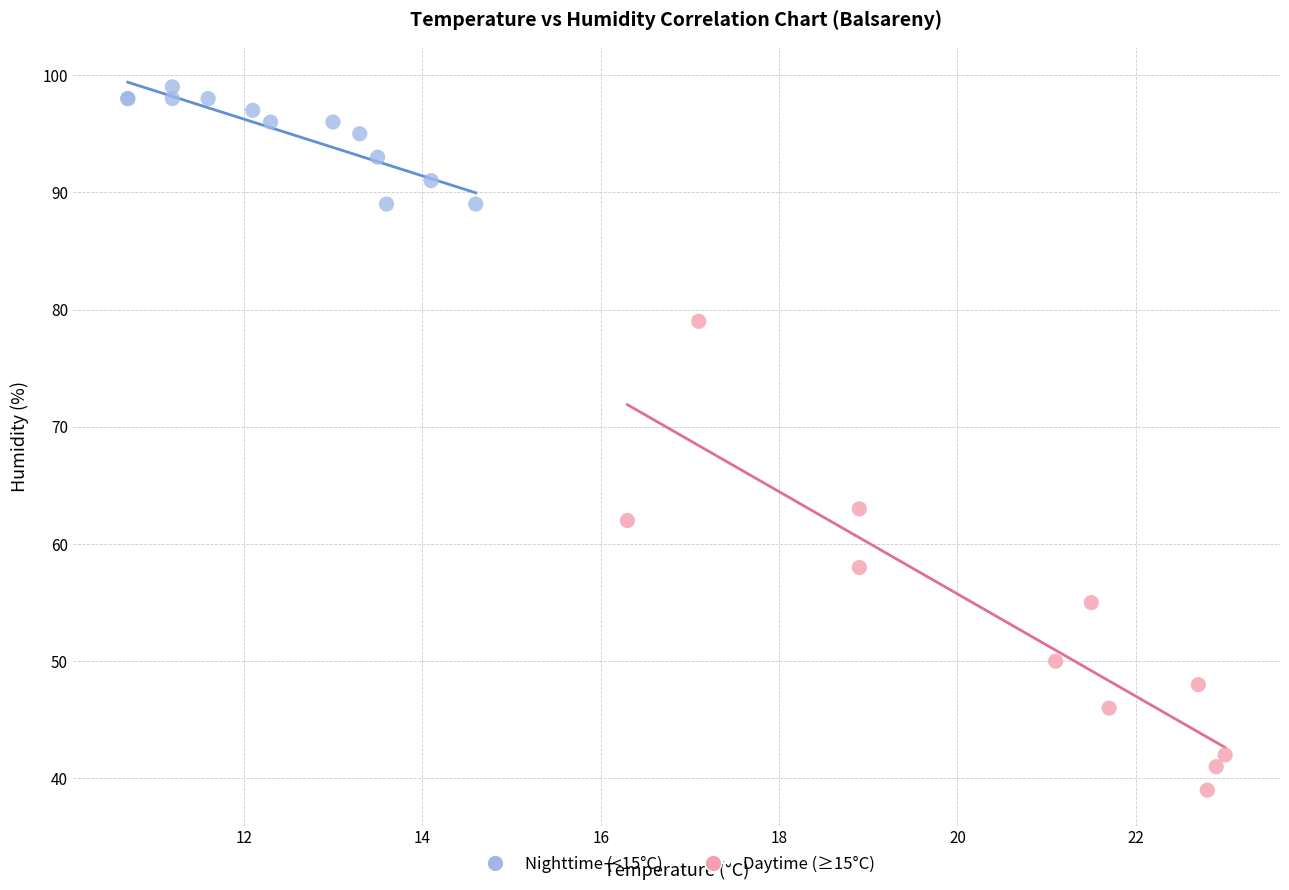

What are all the series names shown in the legend?

Nighttime (<15°C), Daytime (≥15°C)